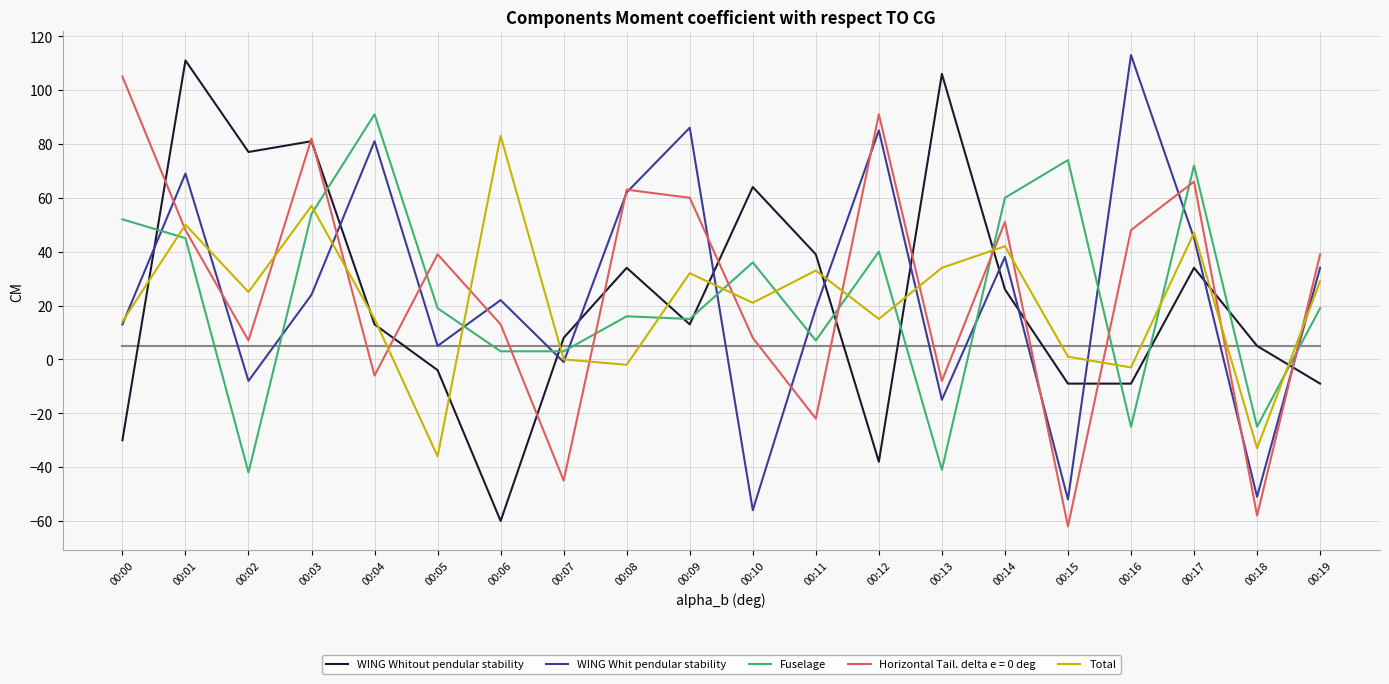

What is the smallest value displayed?

-62